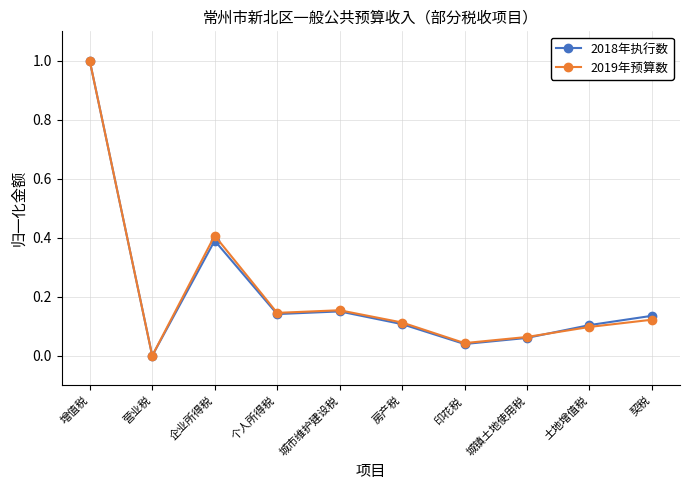

Which series ends up on top after the final intersection of 2018年执行数 and 2019年预算数?

2018年执行数